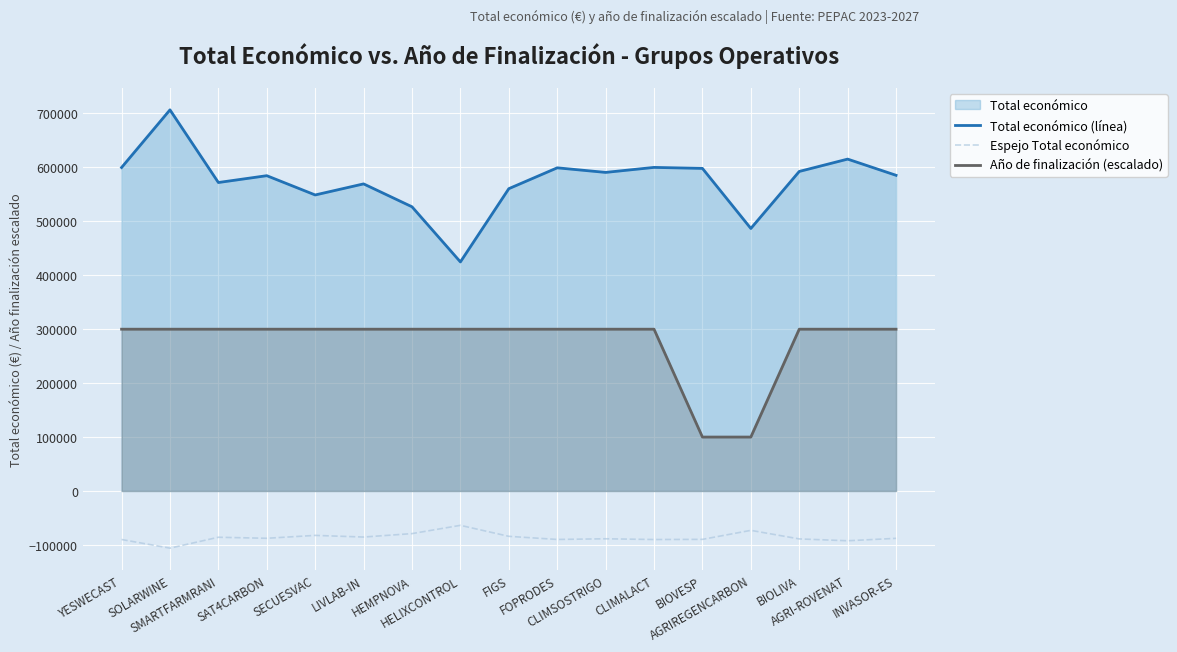

How many interior local valleys does the Espejo Total económico series have?

6